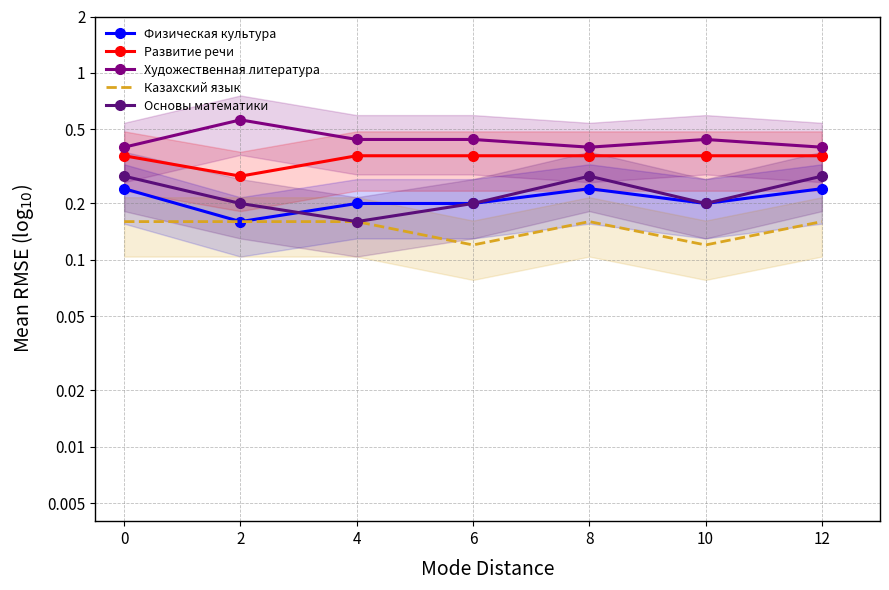

What is the total value across all series at 12?

1.4